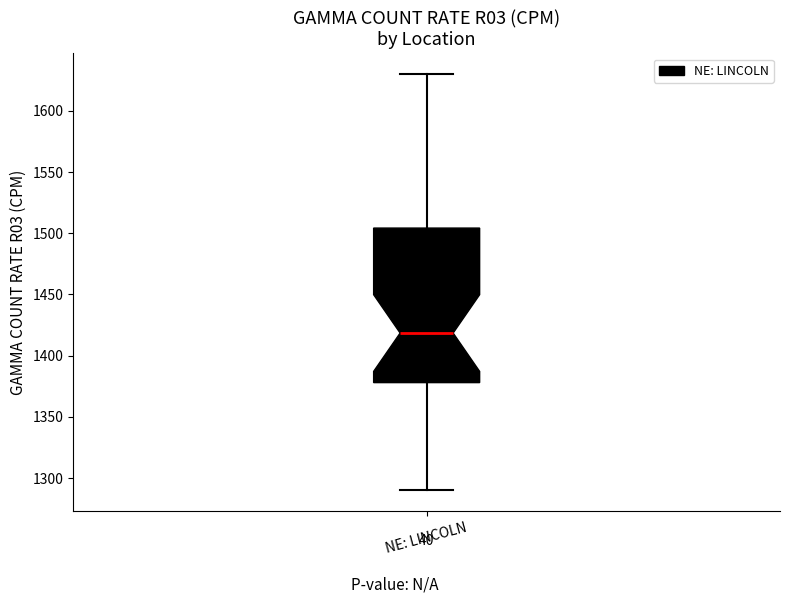

Read this box plot against the y-axis: the position of the median line, the range covered by the box, and the ends of both whiskers. The values are not printed on the chart, so give them approximately, as read against the axis.

median 1420, box 1380 to 1505, whiskers 1290 to 1630